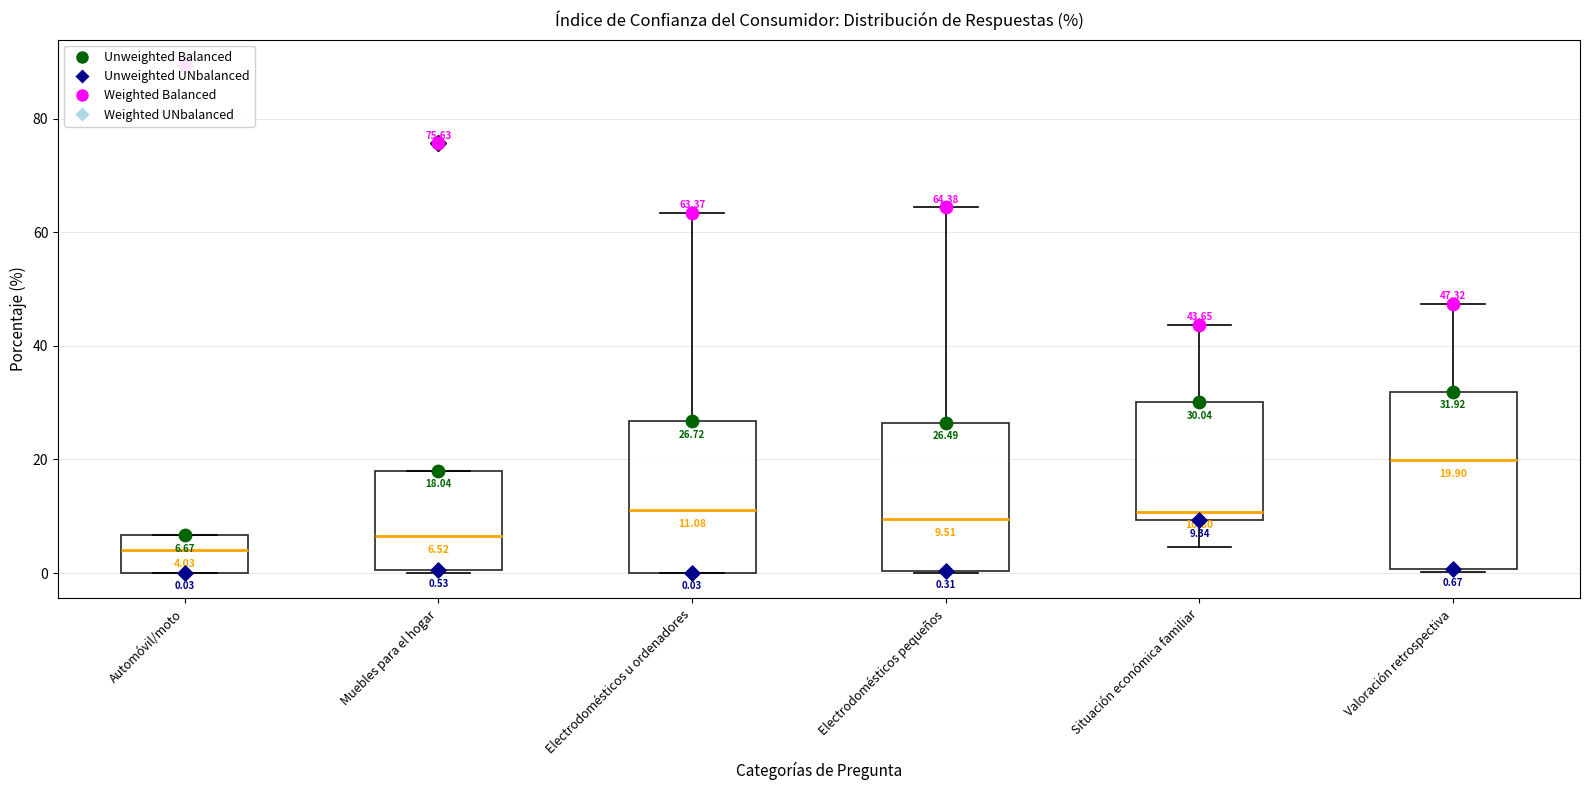

Which box has the highest median line?

Valoración retrospectiva